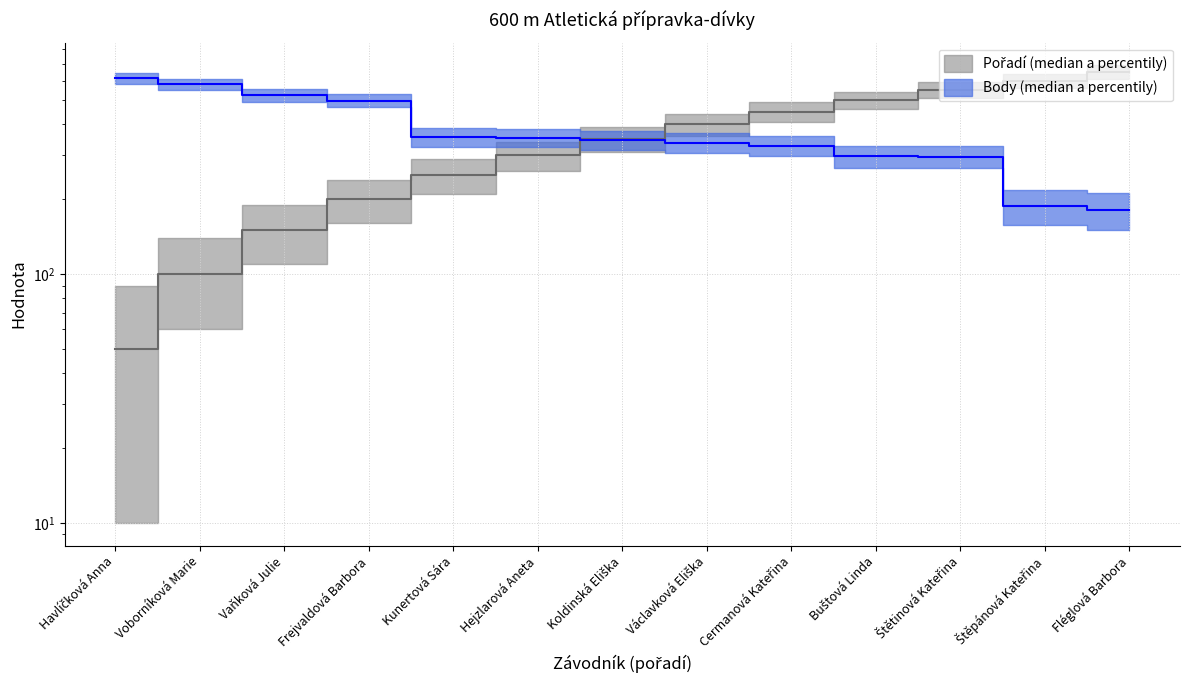

What is the approximate value of Pořadí at Vaňková Julie, to the nearest 100?

200